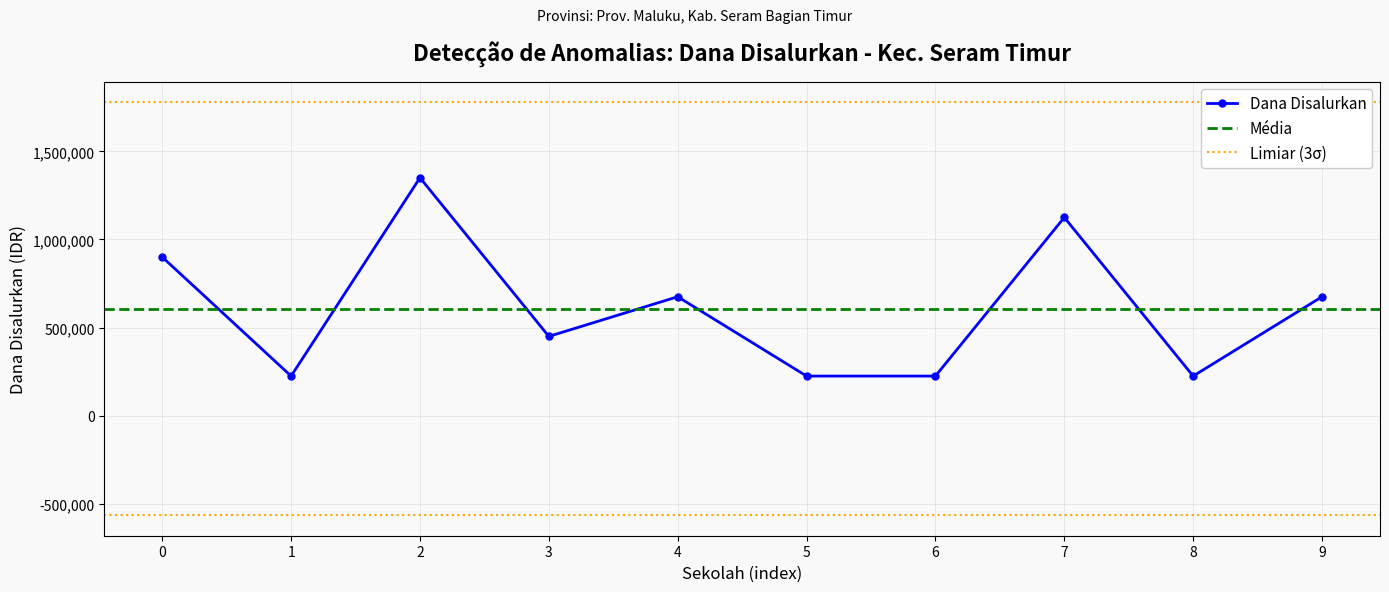

What is the minimum value for Dana Disalurkan?

225000